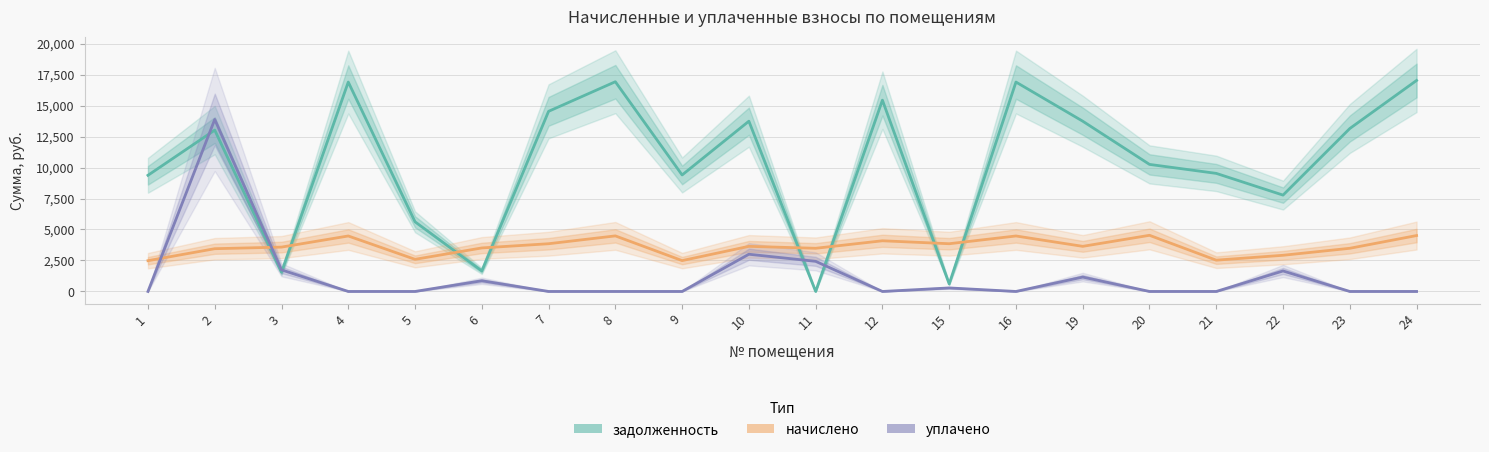

What is the maximum value for задолженность?

17025.8